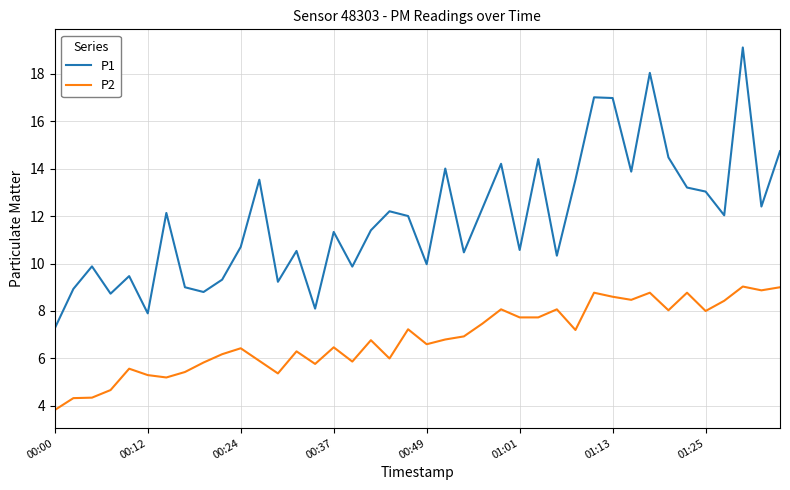

Is this an area chart (filled region under the line)?

No